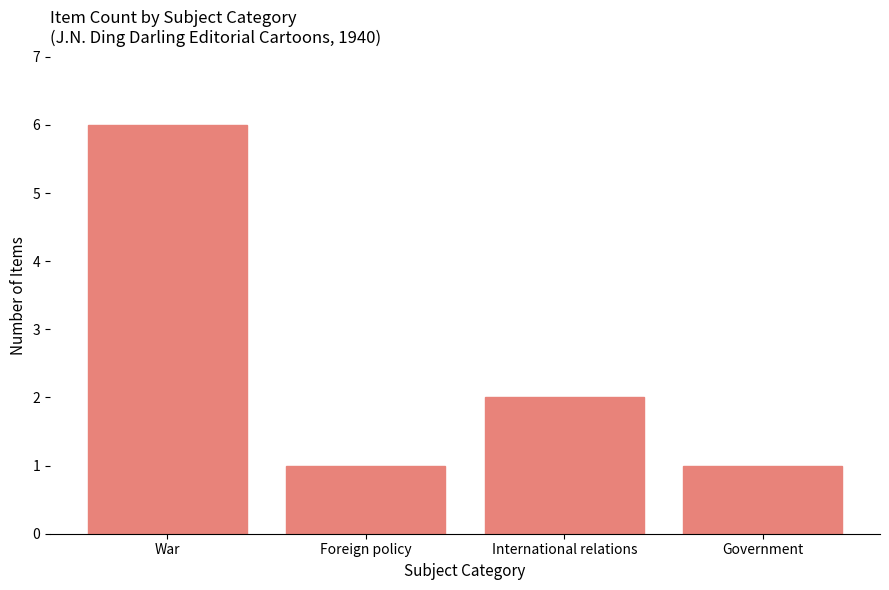

Reading left to right, transcribe all the data shown in this chart.

War=6	Foreign policy=1	International relations=2	Government=1